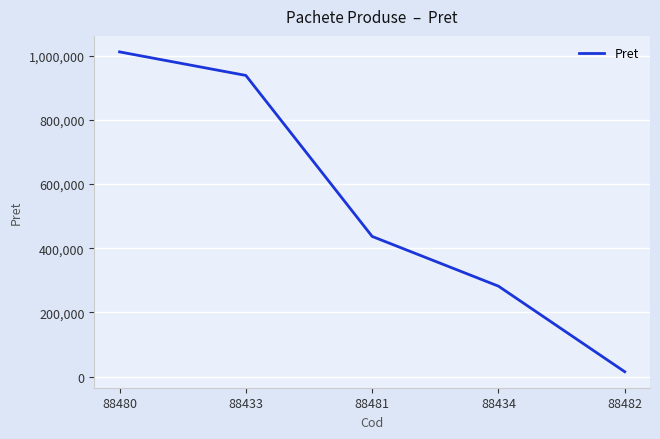

What is the greatest value displayed?

1011365.0